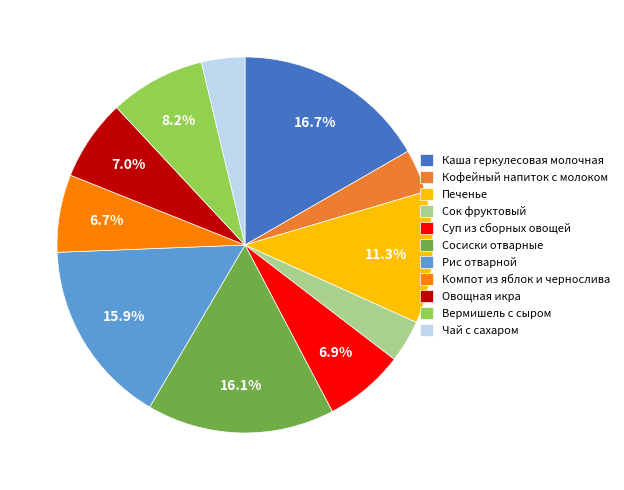

To the nearest percent, what portion does Каша геркулесовая молочная represent?

17%